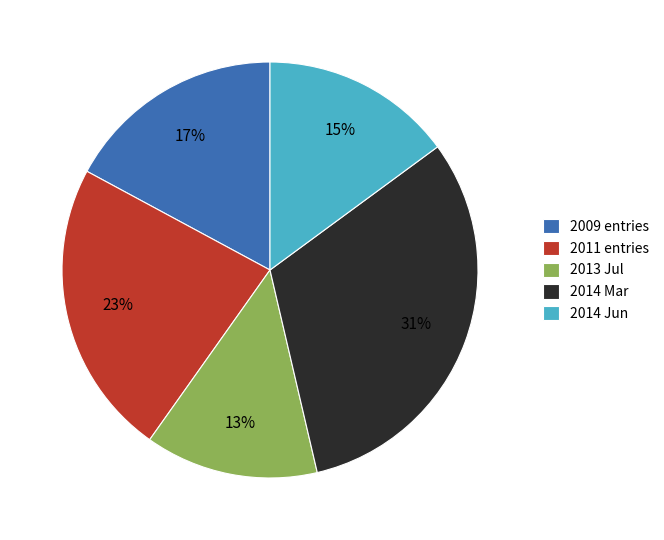

Which slice is the smallest?

2013 Jul